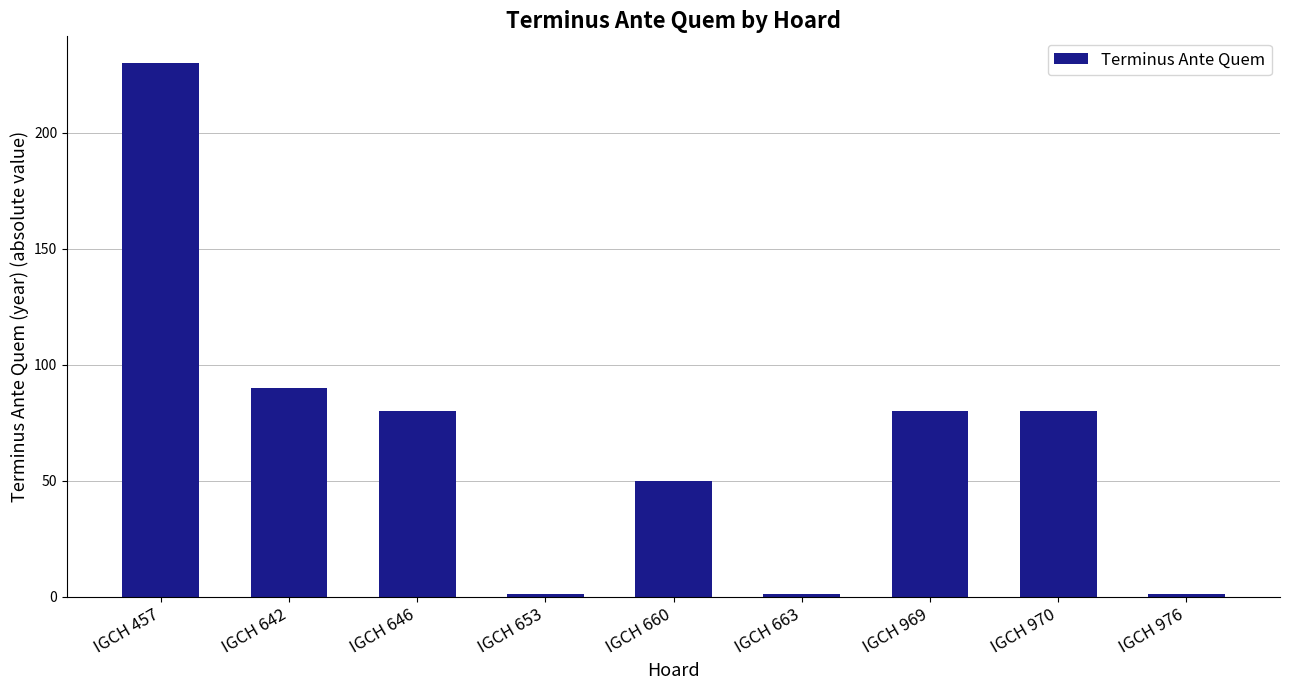

What is the maximum value shown in the chart?

230